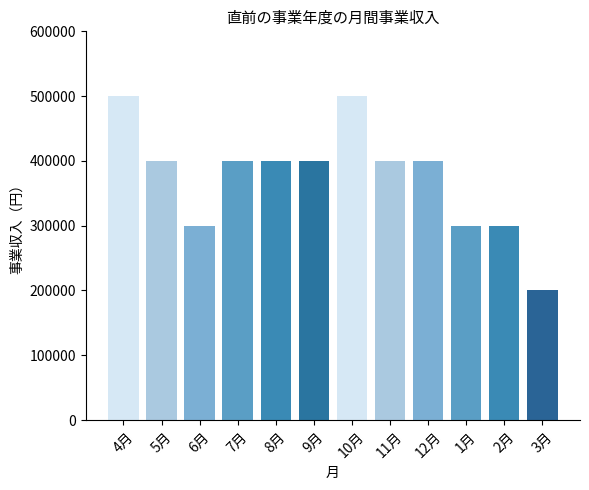

Reading right to left, transcribe all the data shown in this chart.

3月=200000	2月=300000	1月=300000	12月=400000	11月=400000	10月=500000	9月=400000	8月=400000	7月=400000	6月=300000	5月=400000	4月=500000